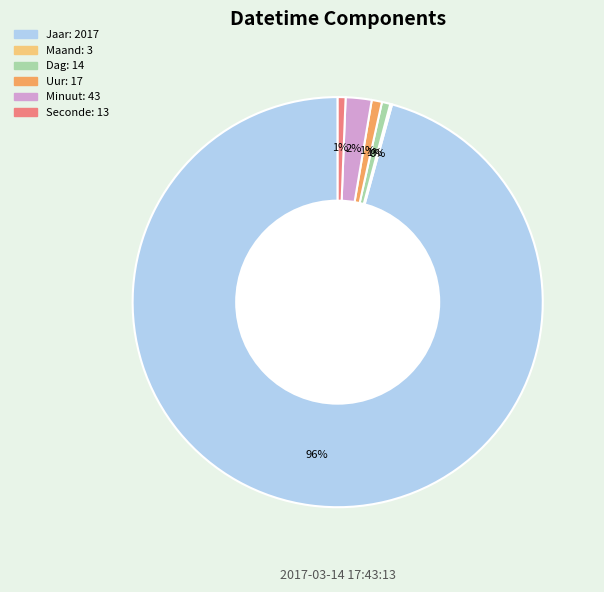

What is the largest slice in the pie chart?

Jaar